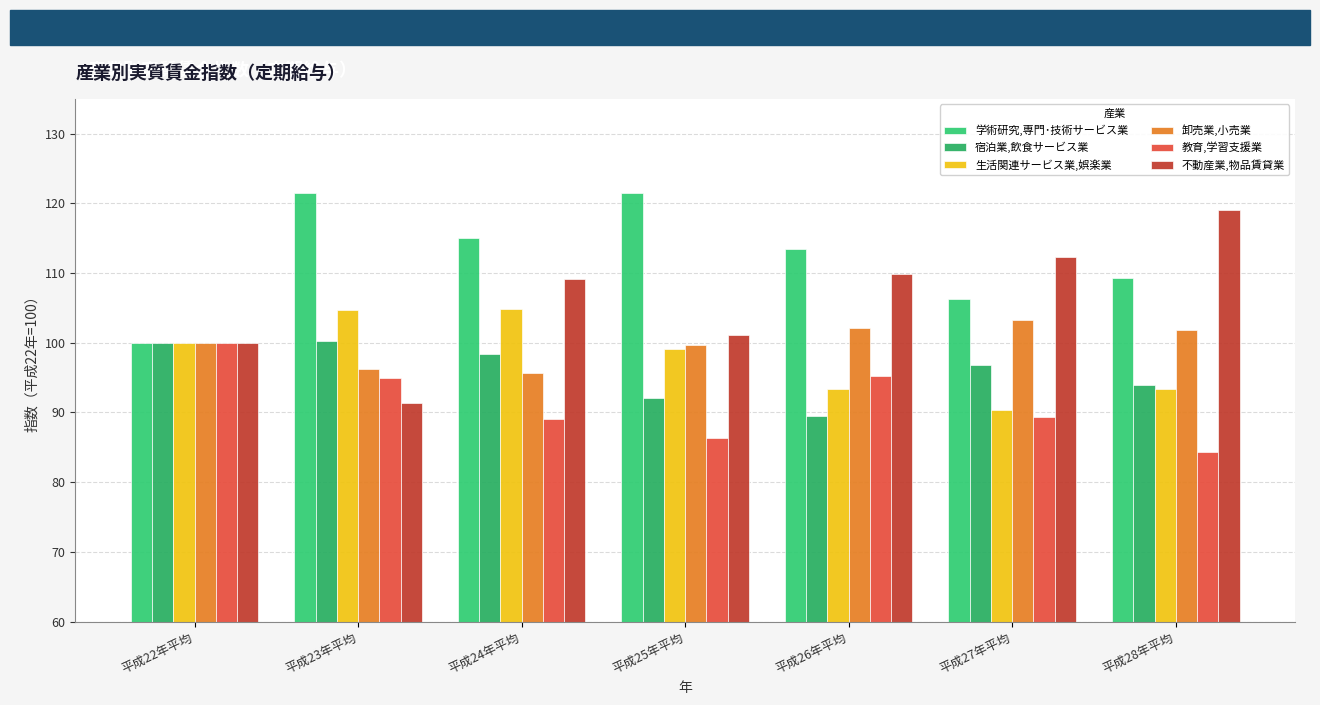

Is it true that 生活関連サービス業,娯楽業 equals 90.3 at 平成27年平均?

True